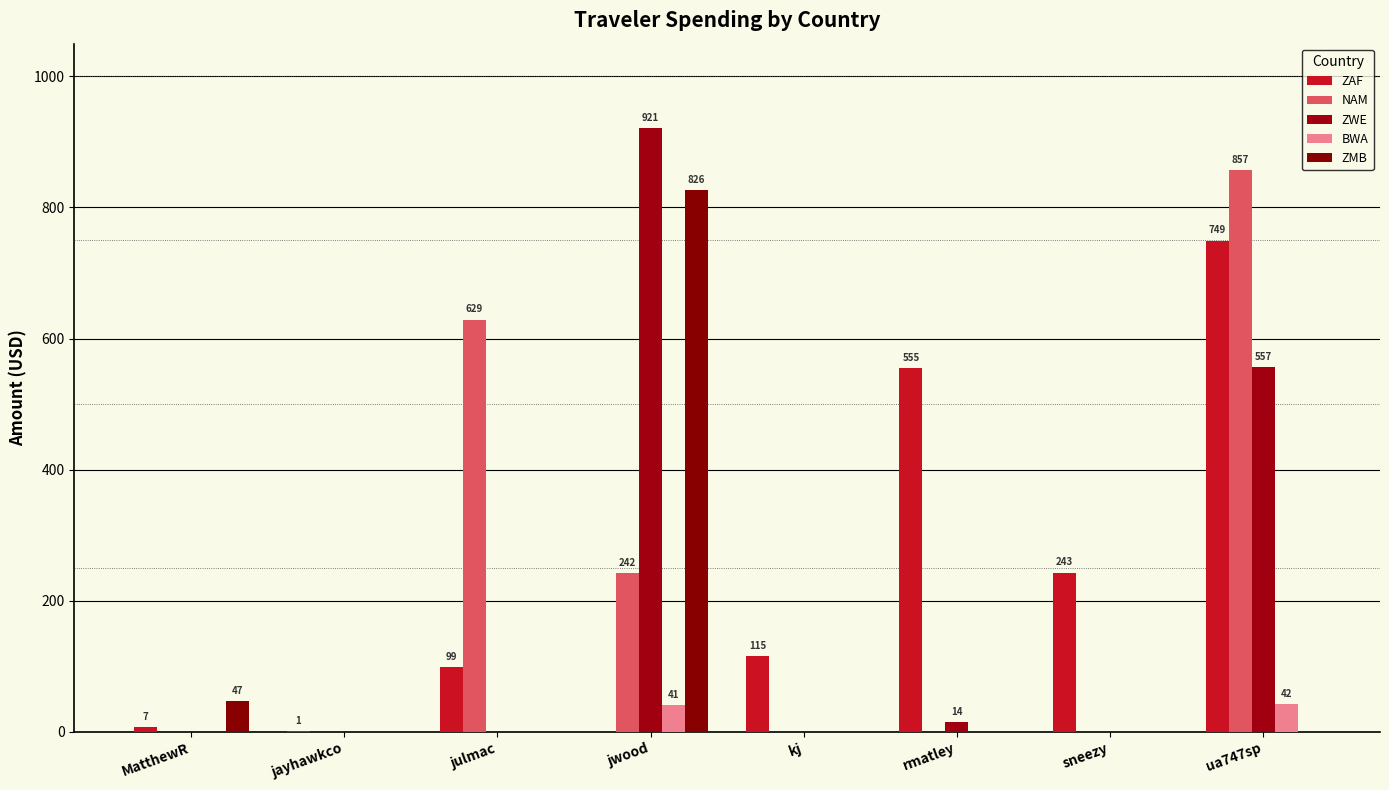

What is the value of the ZAF bar at the 5th from the left?

115.2